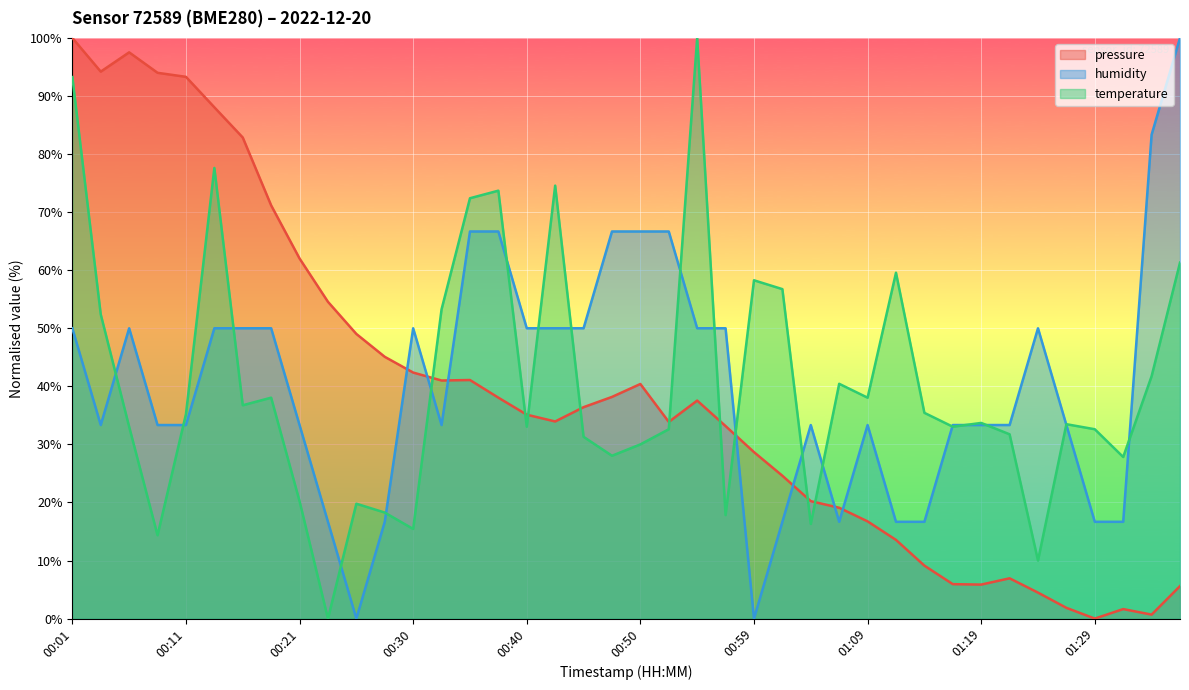

What is the difference between the highest and lowest values at 00:09?

79.6